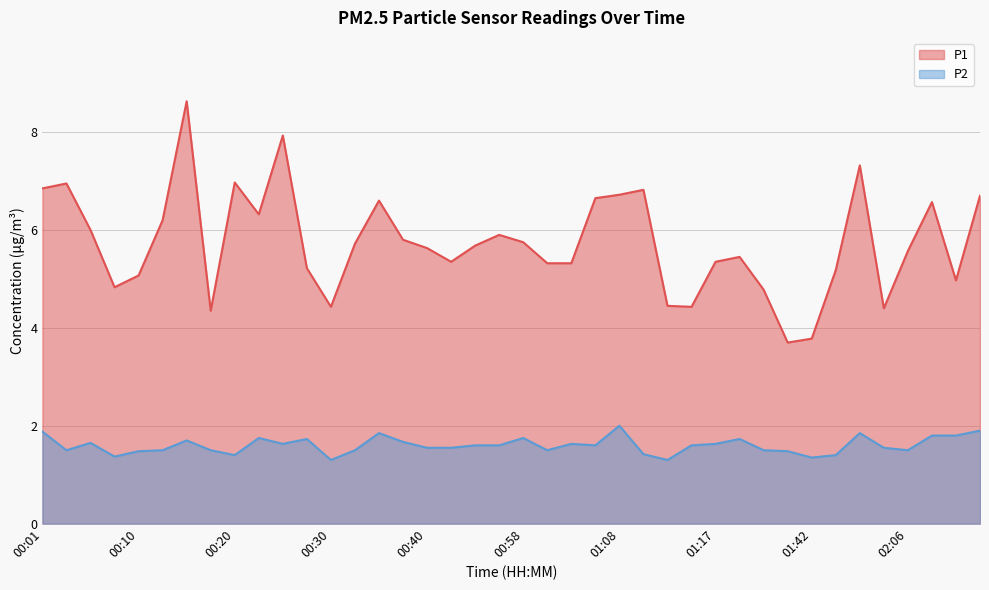

What is the value of the P2 point at the 28th from the left?

1.6